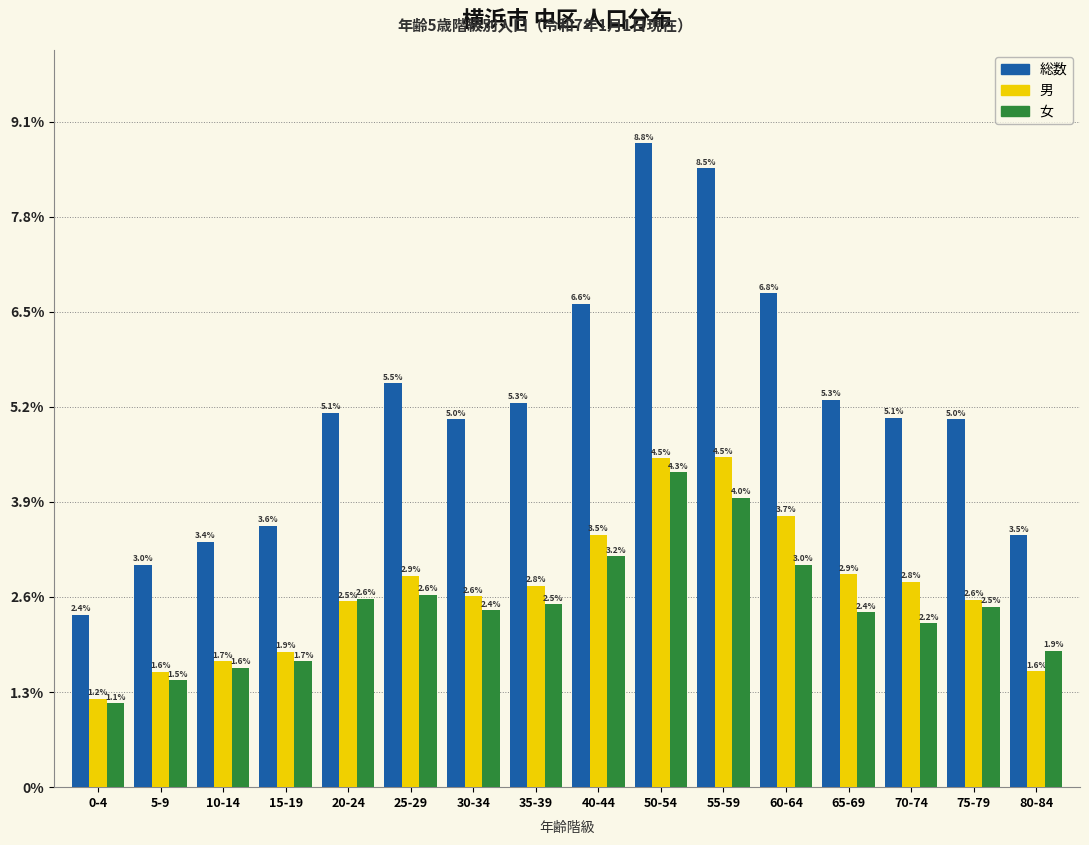

Are the bars horizontal?

No